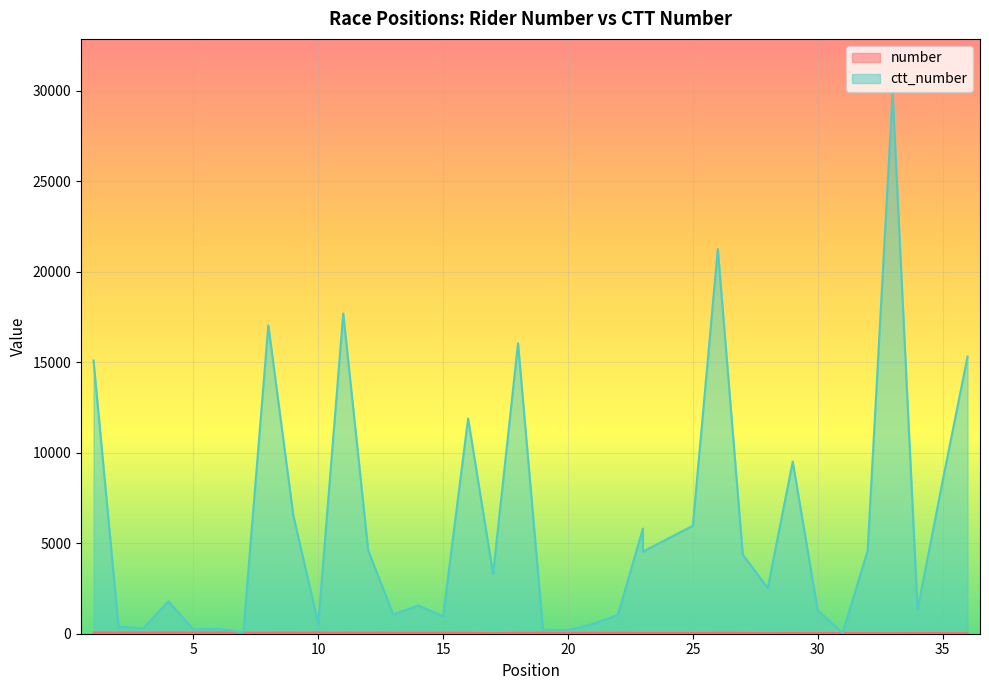

Which series has the largest total across all categories?

ctt_number